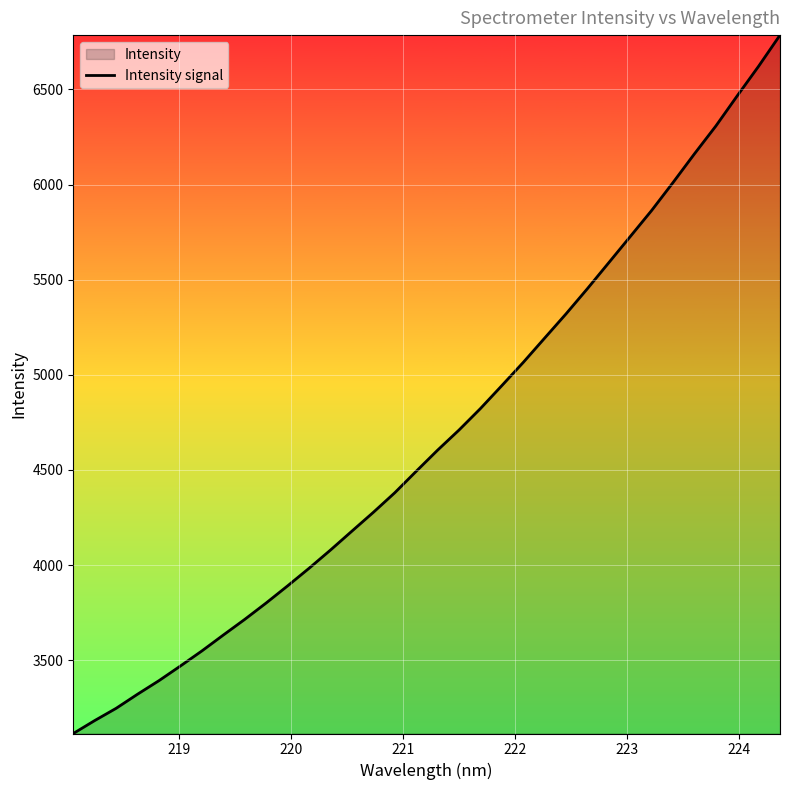

What is the difference between the maximum and minimum values?

3670.9